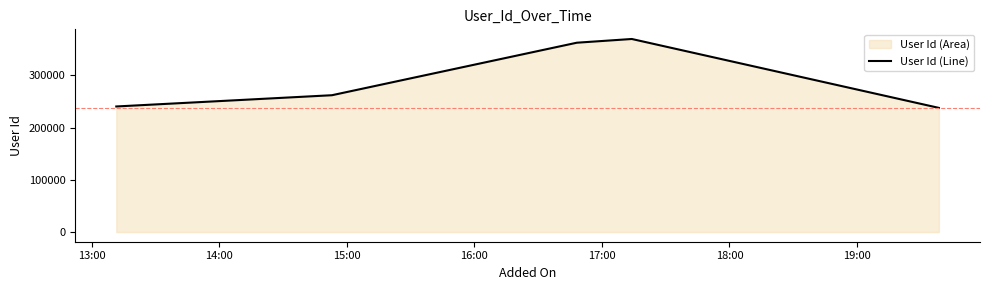

How many values exceed 261821?

2